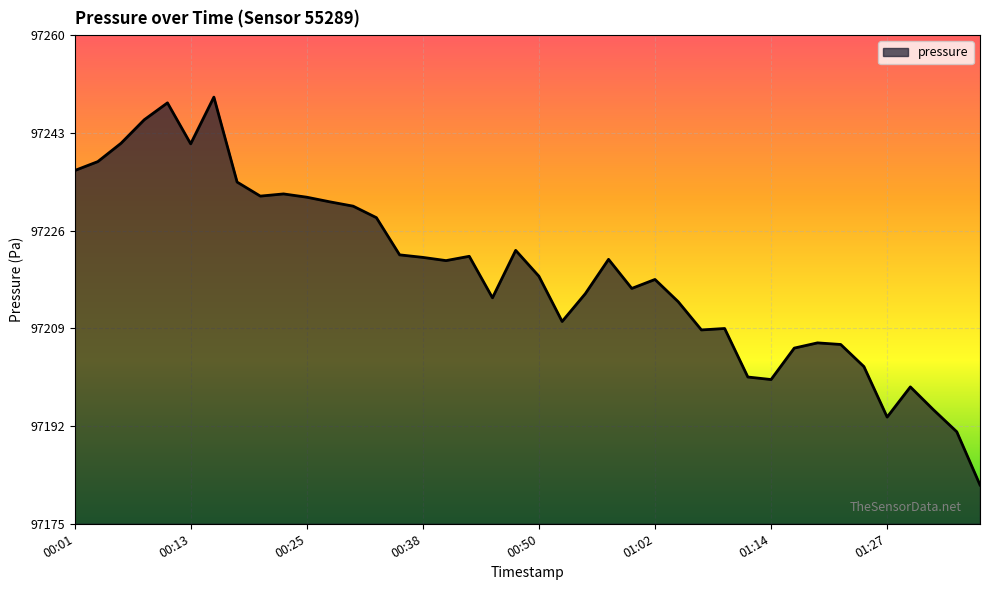

What is the greatest value displayed?

97249.2